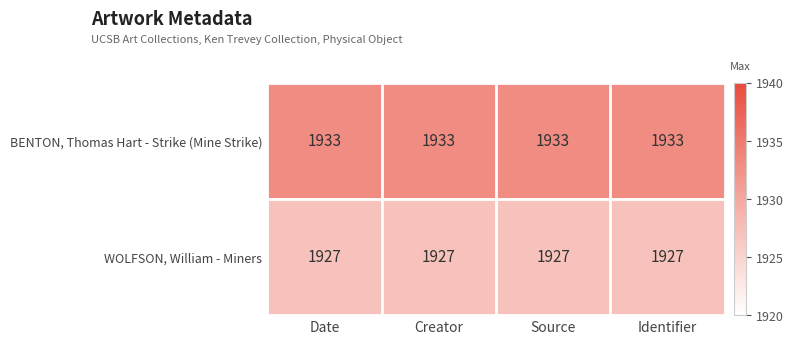

Rank the series by their average value, from lowest to highest.

WOLFSON, William - Miners, BENTON, Thomas Hart - Strike (Mine Strike)